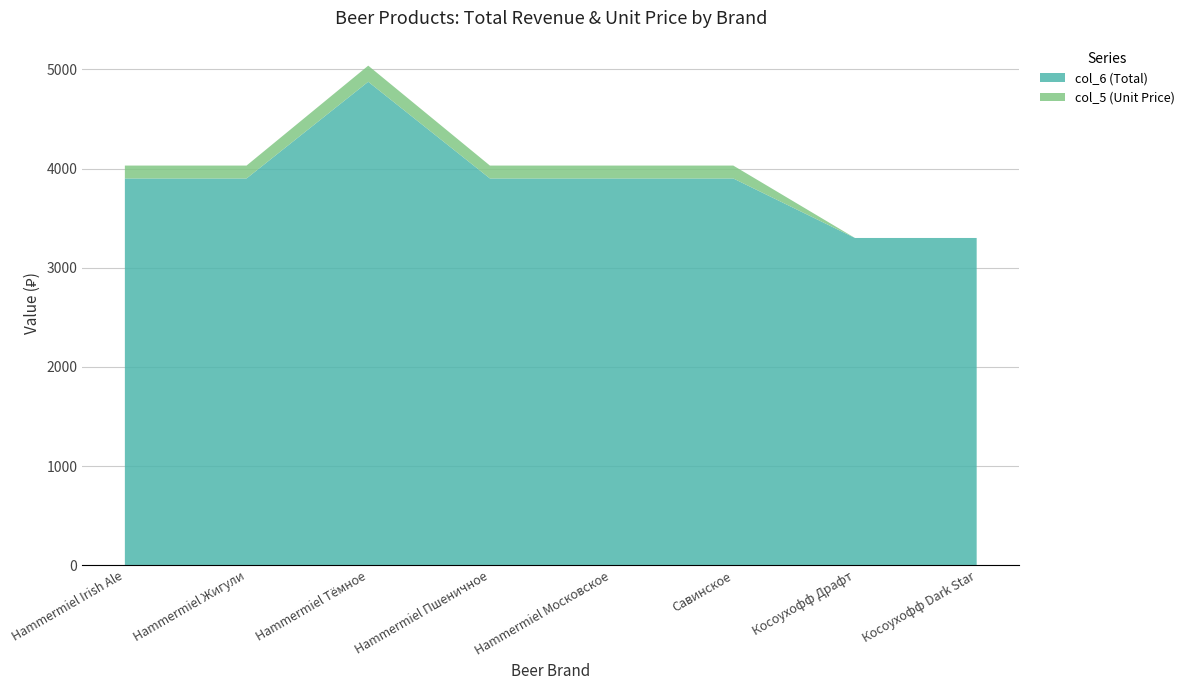

Reading left to right, list all the values displayed in this chart.

col_6 (Total): Hammermiel Irish Ale=3900.0	Hammermiel Жигули=3900.0	Hammermiel Тёмное=4875.0	Hammermiel Пшеничное=3900.0	Hammermiel Московское=3900.0	Савинское=3900.0	Косоухофф Драфт=3300.0	Косоухофф Dark Star=3300.0
col_5 (Unit Price): Hammermiel Irish Ale=130.0	Hammermiel Жигули=130.0	Hammermiel Тёмное=162.5	Hammermiel Пшеничное=130.0	Hammermiel Московское=130.0	Савинское=130.0	Косоухофф Драфт=0.0	Косоухофф Dark Star=0.0